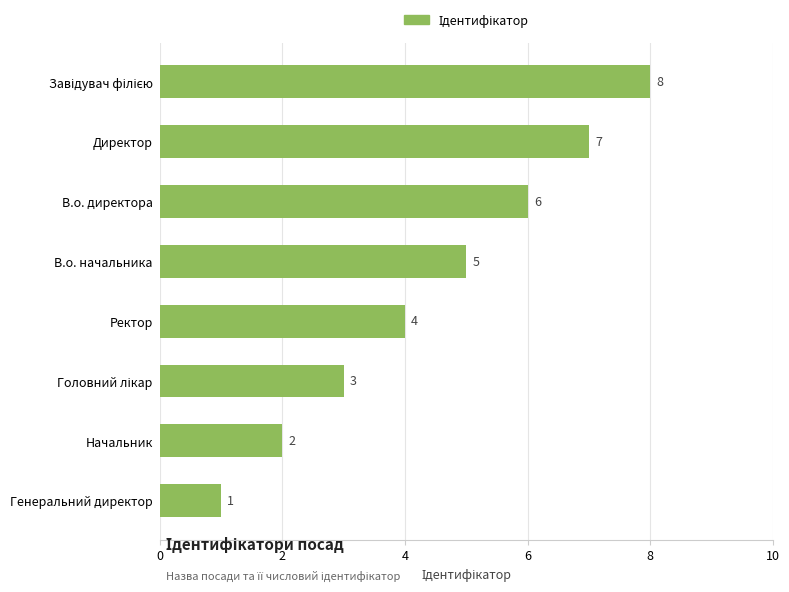

What is the change in value from Генеральний директор to Ректор?

+3